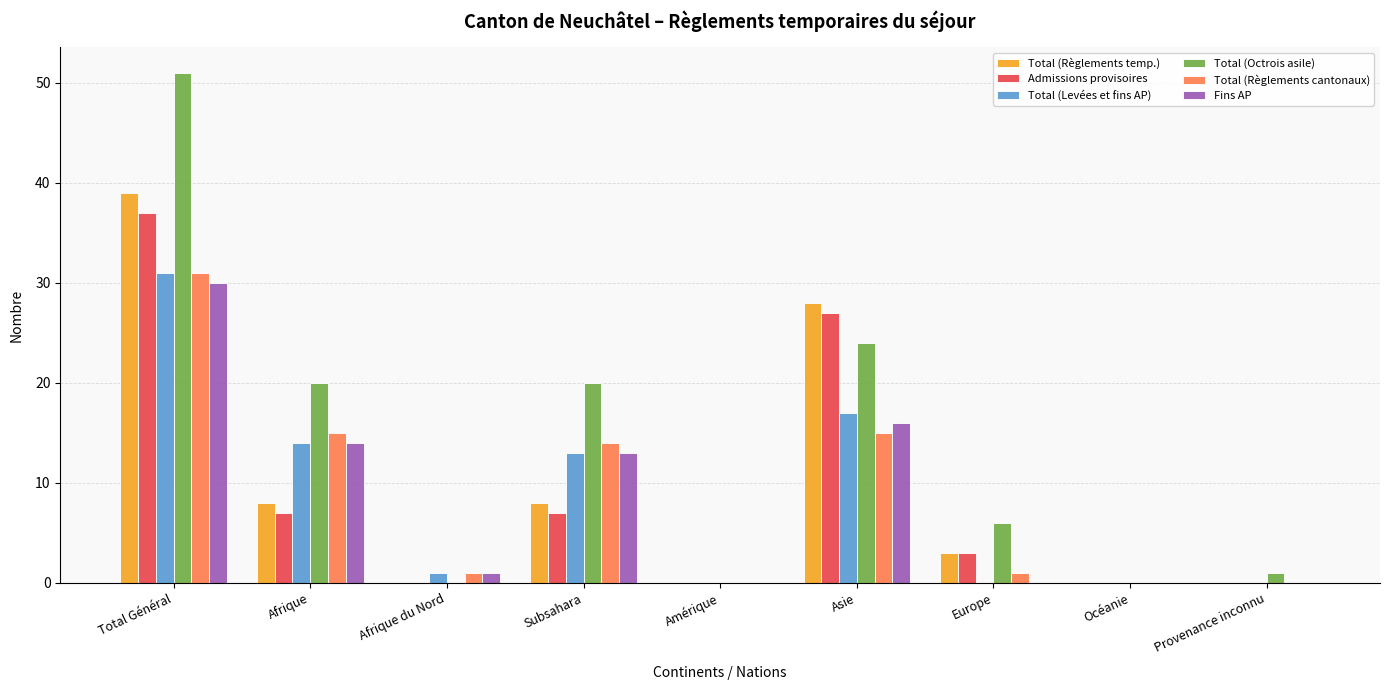

Which series has the widest spread of values?

Total (Octrois asile)